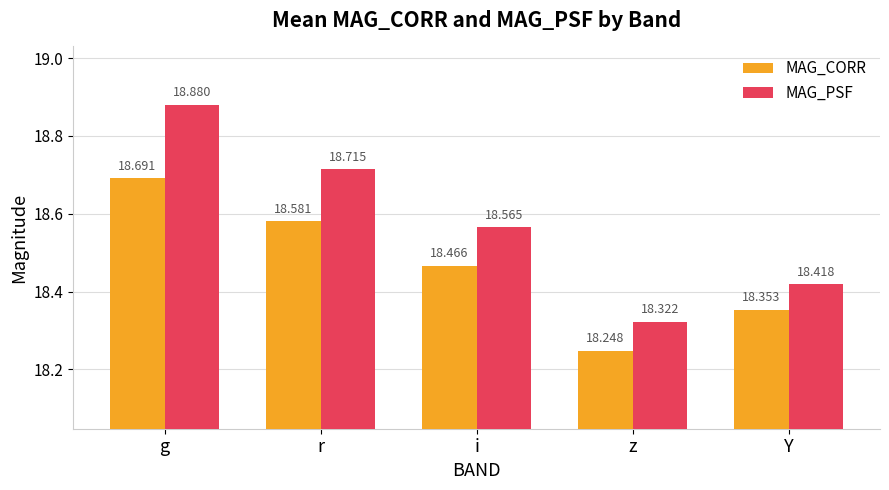

Rank the categories by MAG_PSF value from highest to lowest.

g, r, i, Y, z